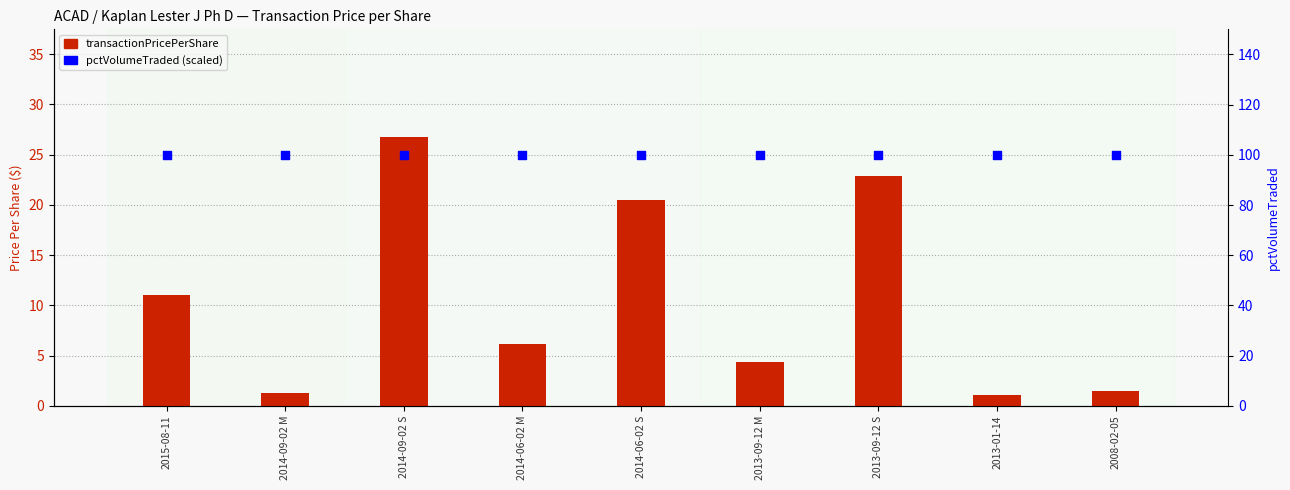

What are all the series names shown in the legend?

transactionPricePerShare, pctVolumeTraded (scaled)